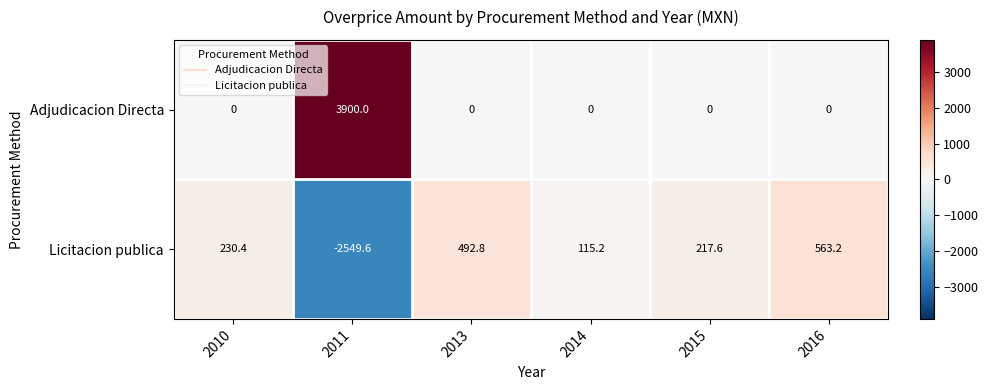

How many data points in Licitacion publica are above 230?

3